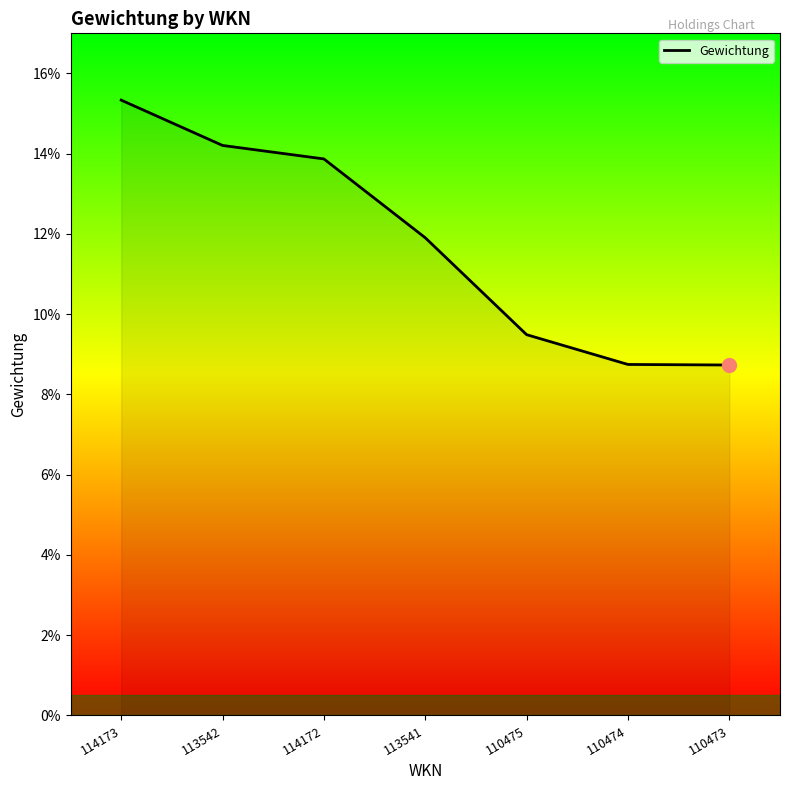

What is the maximum value shown in the chart?

0.2